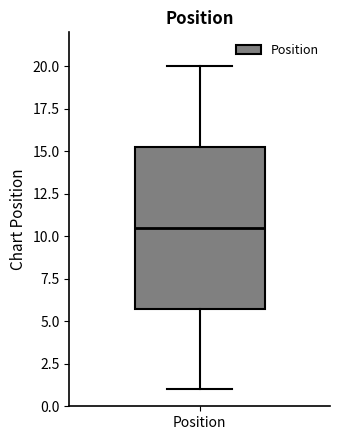

Where does the median line of the box for Position sit on the y-axis? The values are not printed on the chart, so give them approximately, as read against the axis.

10.5